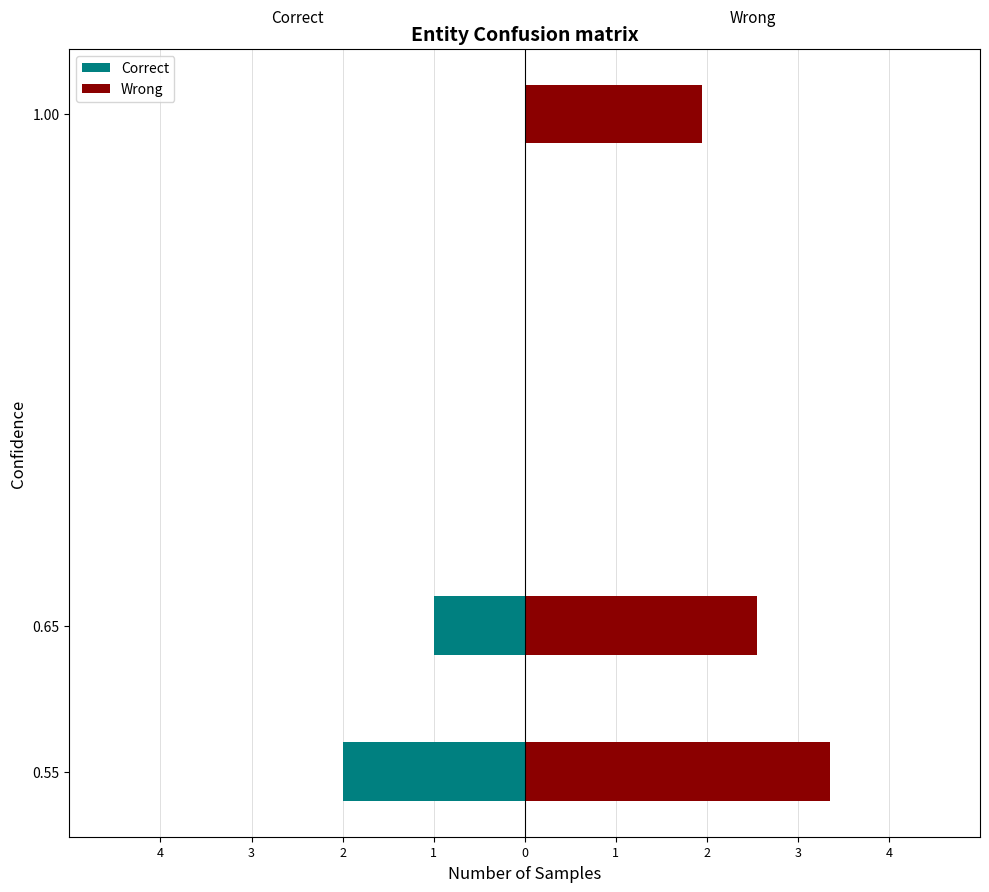

Reading left to right, what are all the values shown in this chart?

Correct: 0.0	-1.0	-2.0
Wrong: 1.9	2.5	3.4